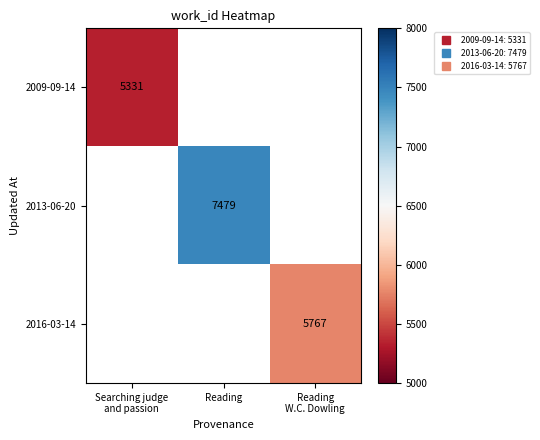

The 2009-09-14 series shows 8075.1 at Searching judge and passion. True or false?

False